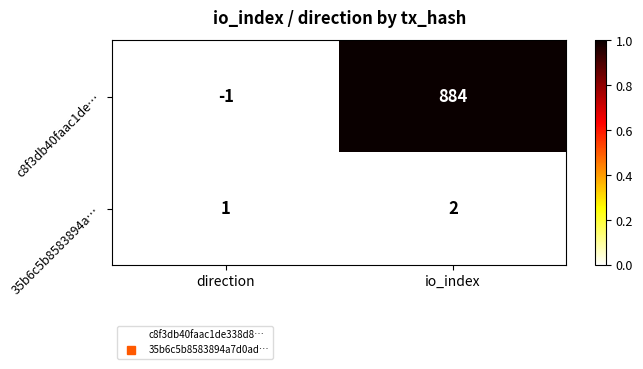

Reading left to right, list all the values displayed in this chart.

c8f3db40faac1de…: -1	884
35b6c5b8583894a…: 1	2